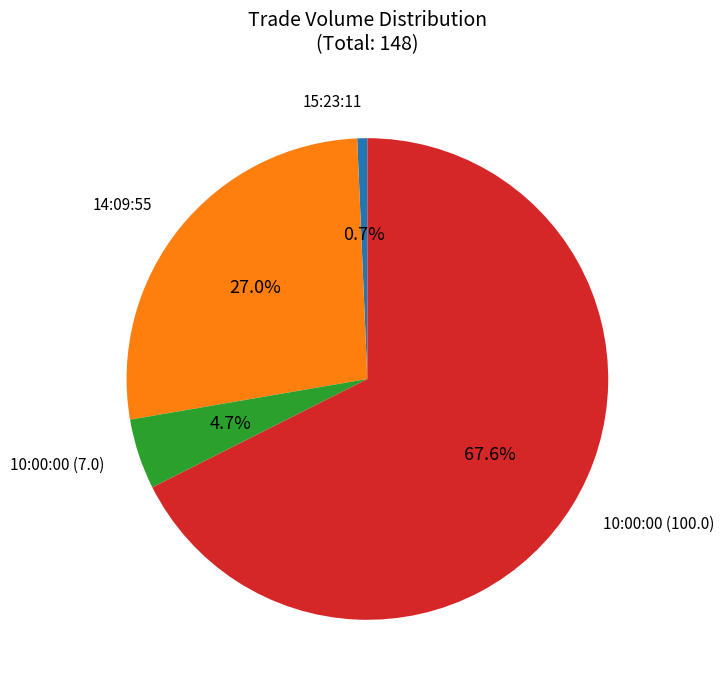

Does any single category account for the majority?

Yes